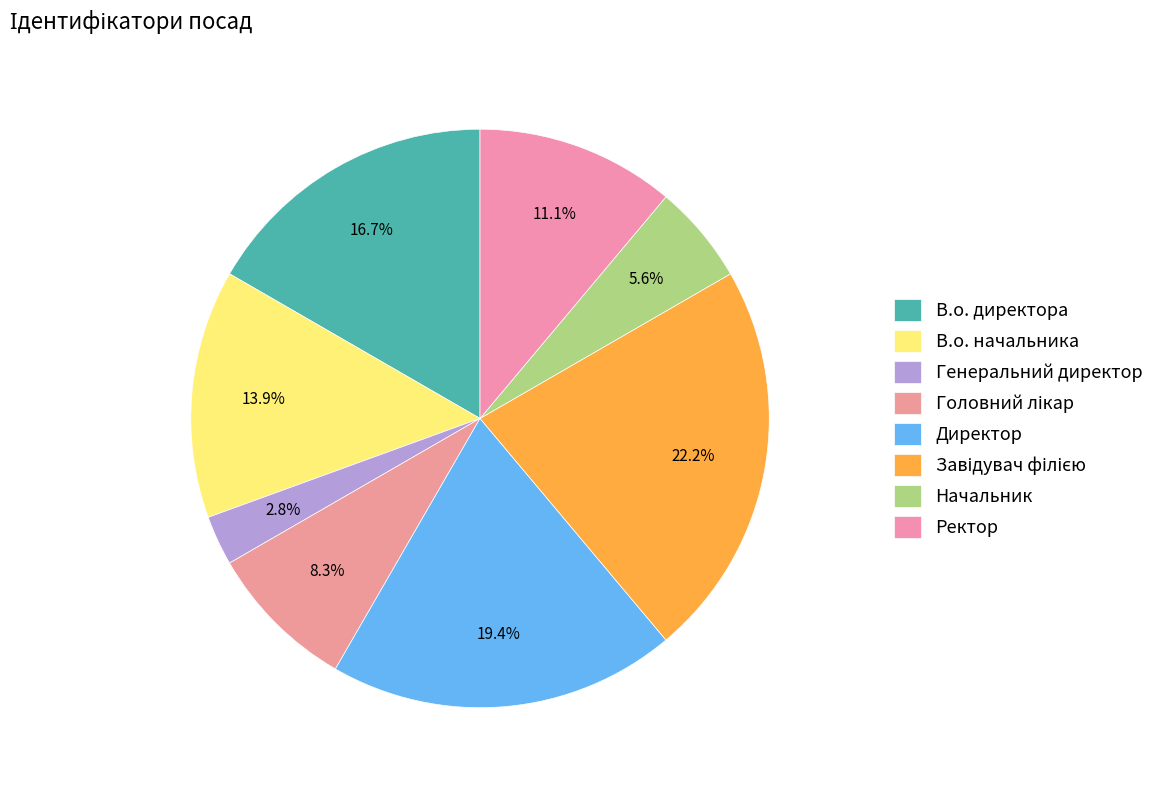

Count the number of slices in the pie.

8